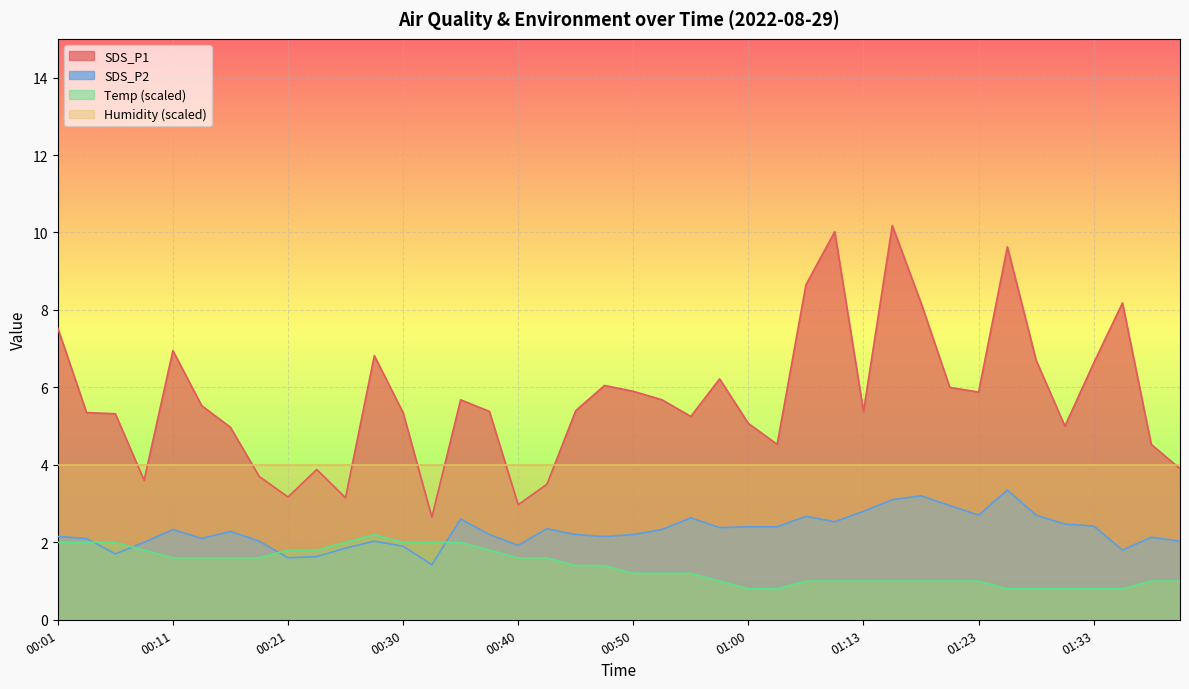

What is the minimum value for SDS_P1?

2.6